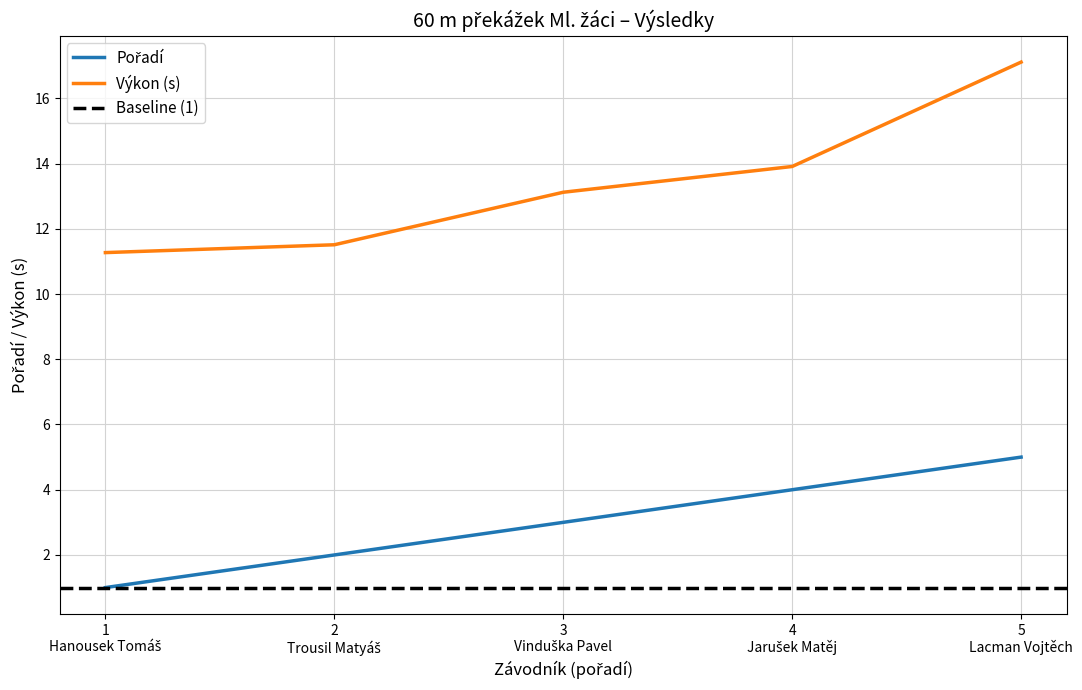

The Pořadí series shows 1.0 at 1 Hanousek Tomáš. True or false?

True